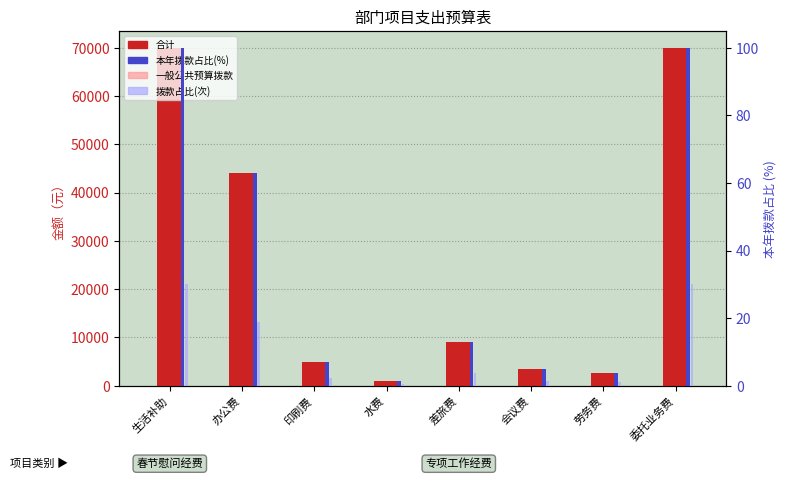

What is the smallest value displayed?

0.4